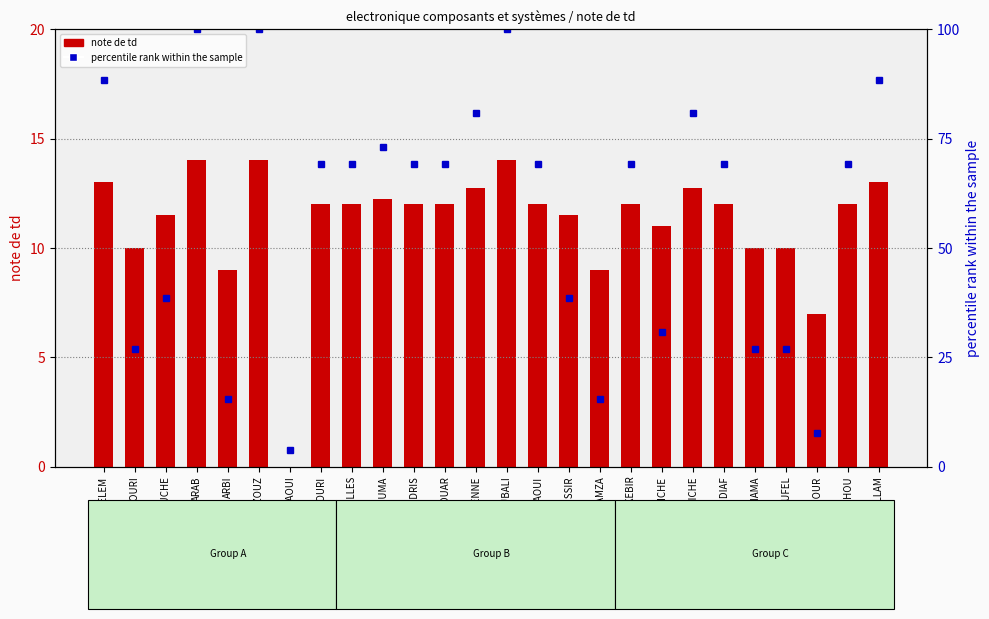

Rank the series by their average value, from lowest to highest.

note de td, percentile rank within the sample